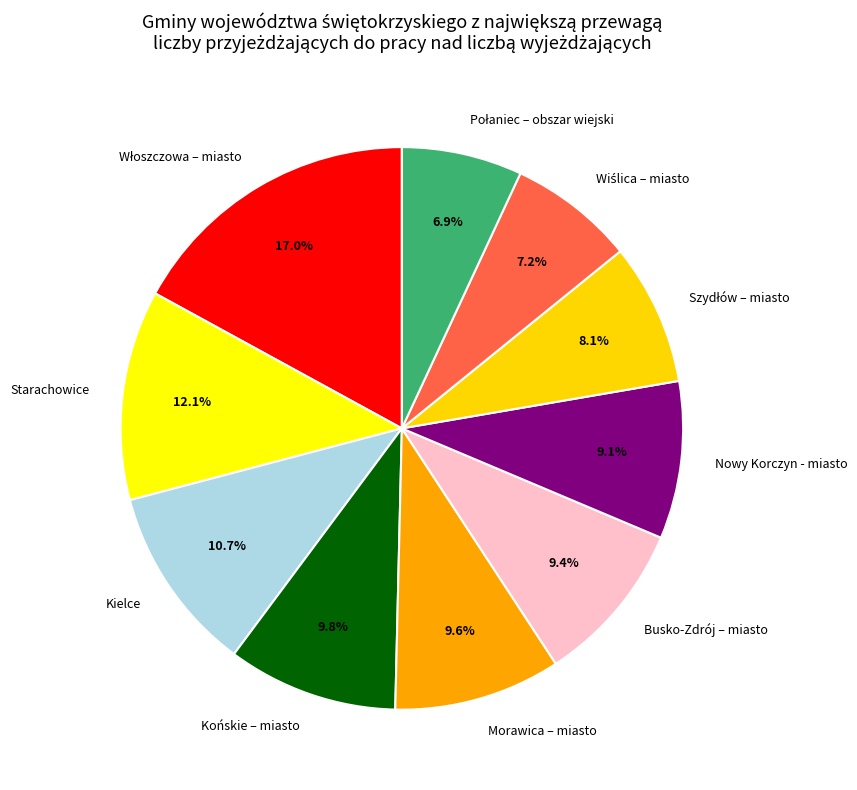

The Busko-Zdrój – miasto slice represents 9% of the pie. True or false?

True